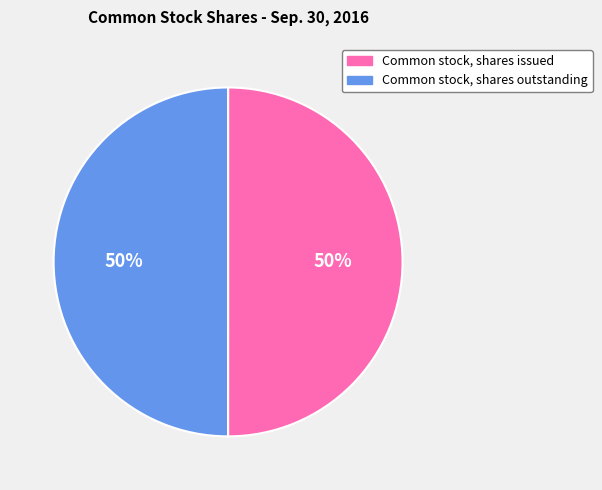

To the nearest percent, what portion does Common stock, shares issued represent?

50%